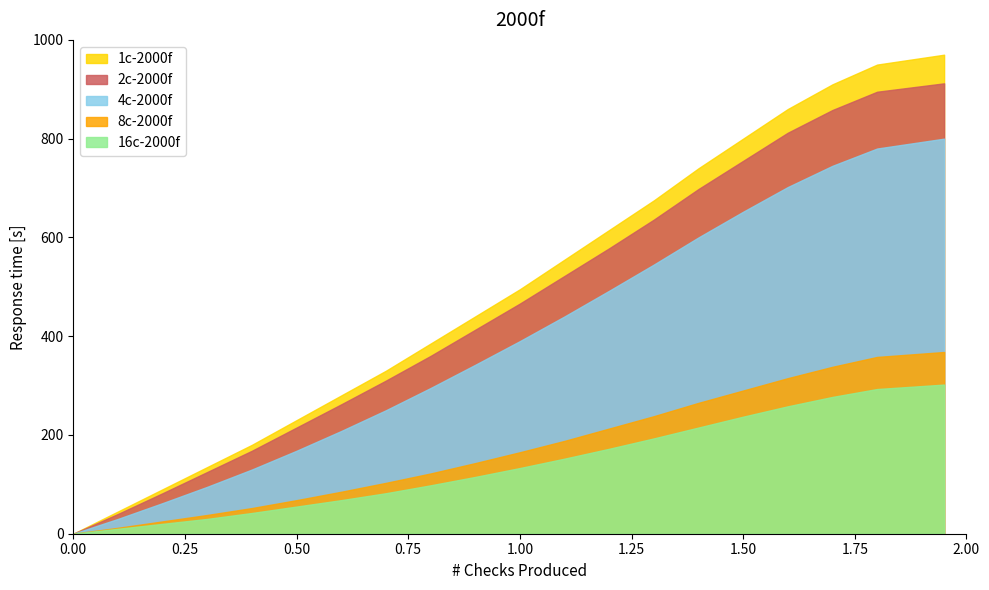

Reading left to right, list all the values displayed in this chart.

1c-2000f: 0	45	90	135	180	230	280	330	385	440	495	555	615	675	740	800	860	910	950	970
2c-2000f: 0	40	82	125	168	215	262	310	360	413	466	522	578	636	698	755	812	858	895	912
4c-2000f: 0	30	62	95	130	168	208	250	295	342	390	440	492	545	600	652	702	745	780	800
8c-2000f: 0	12	25	38	52	68	85	103	122	143	165	188	213	238	265	290	315	338	358	368
16c-2000f: 0	10	20	30	42	55	68	82	98	115	133	152	172	193	215	237	258	277	293	302